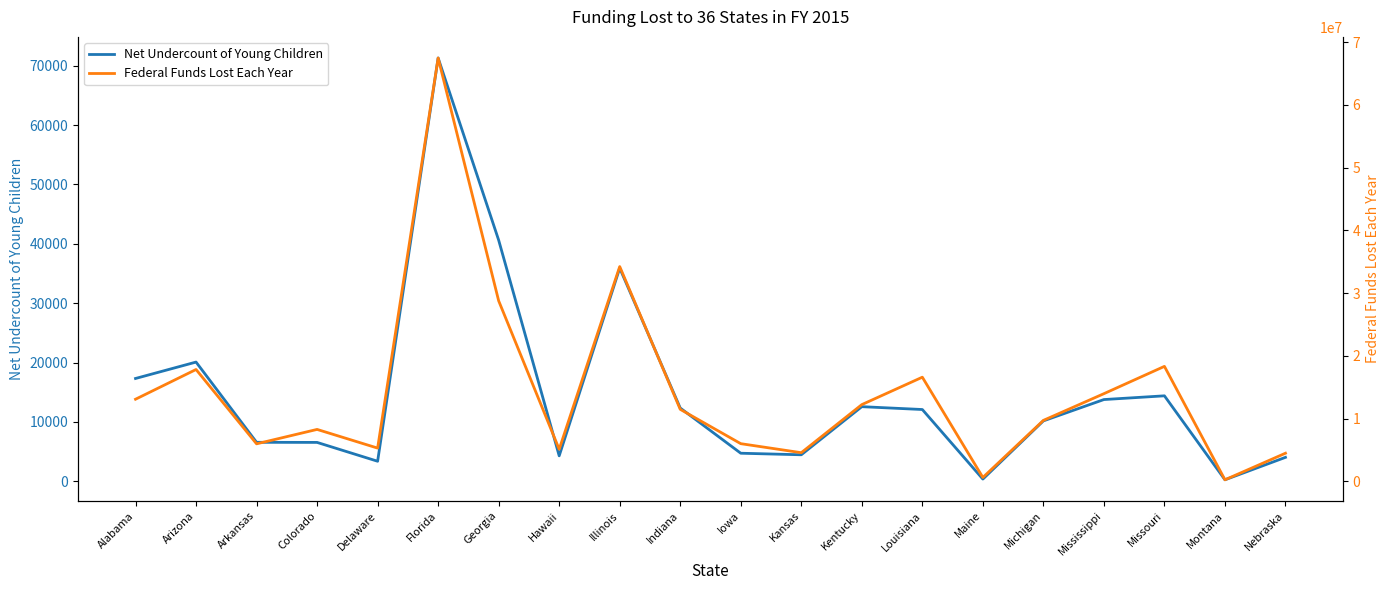

The Net Undercount of Young Children series shows 12568 at Kentucky. True or false?

True